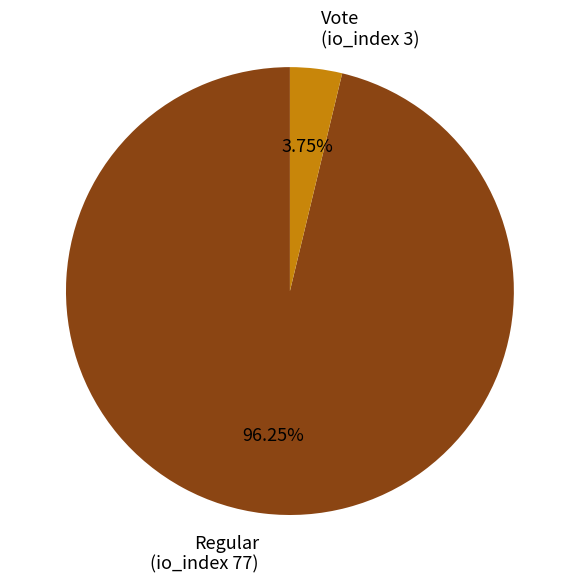

Which category has the smallest portion of the pie?

Vote (io_index 3)